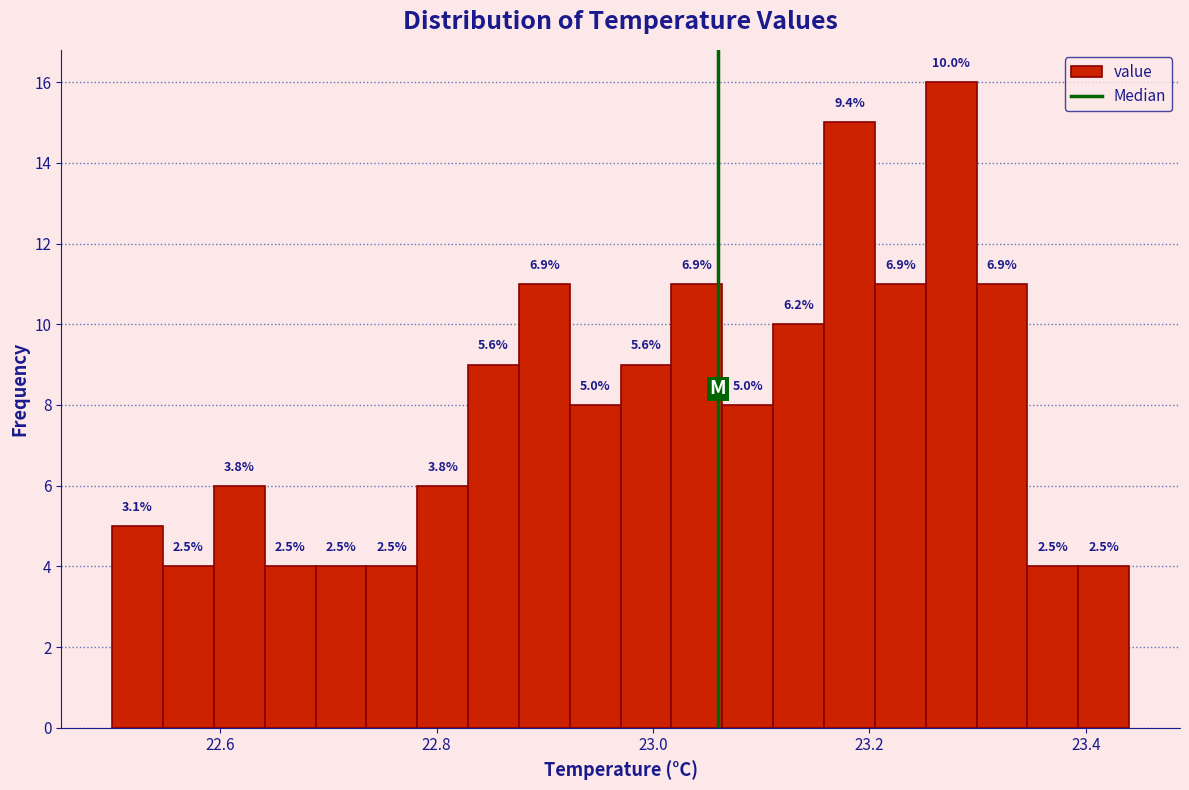

Read against the x-axis, roughly where is the centre of the tallest bar?

23.28